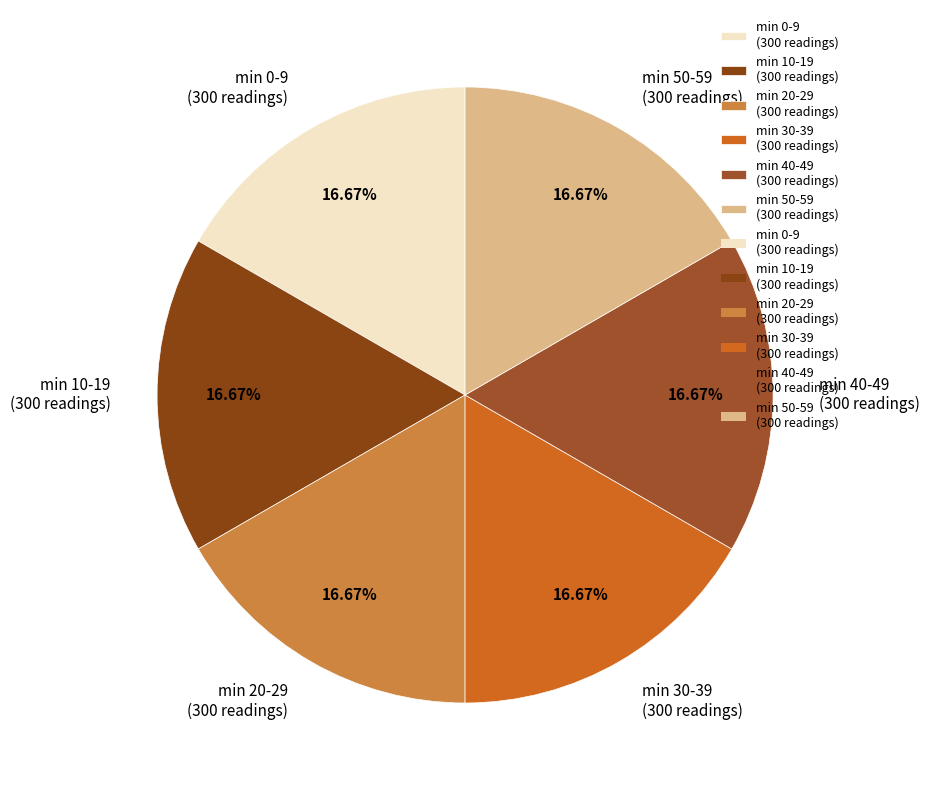

To the nearest percent, what is the difference between the largest and smallest slice percentages?

0%